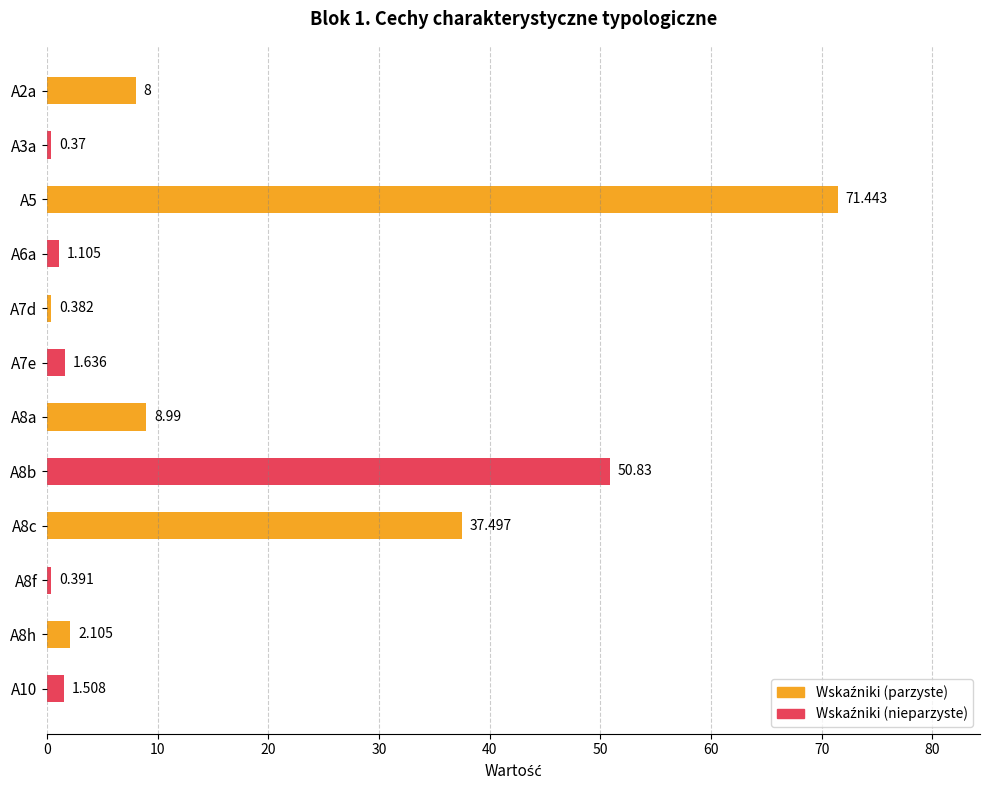

How many bars are there in total?

12